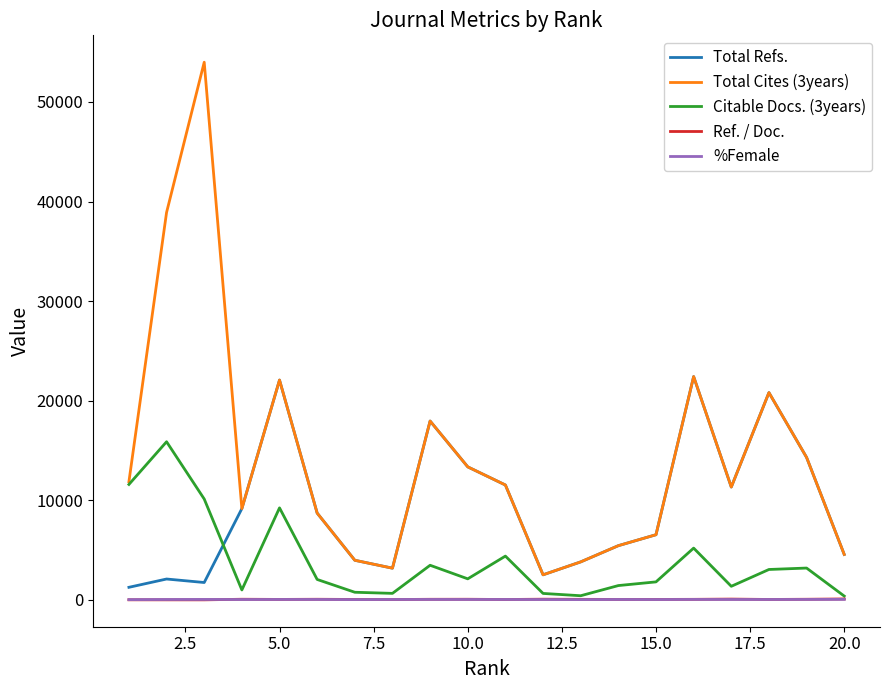

What is the maximum value shown in the chart?

53985.0